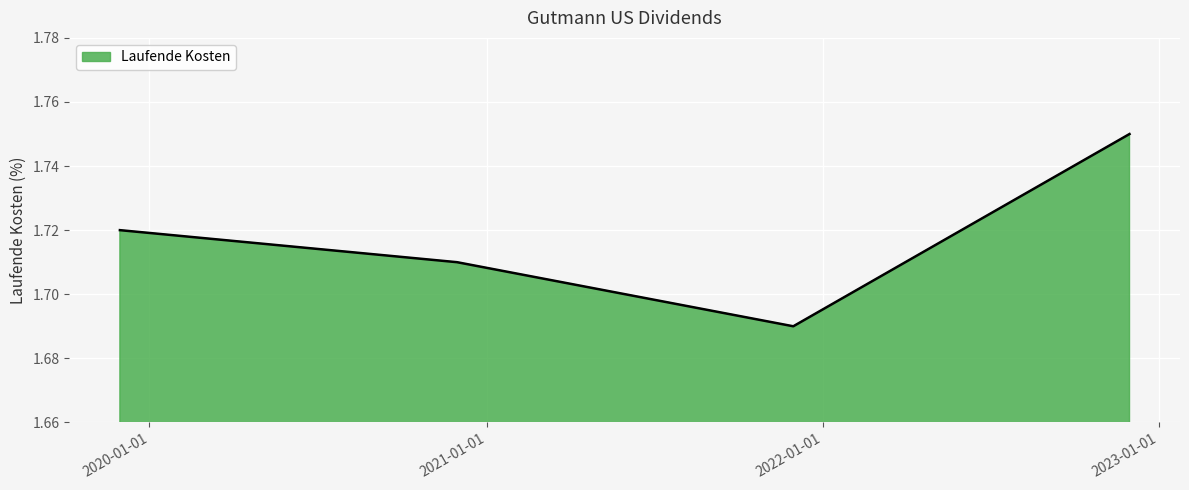

What is the sum of all values?

6.9